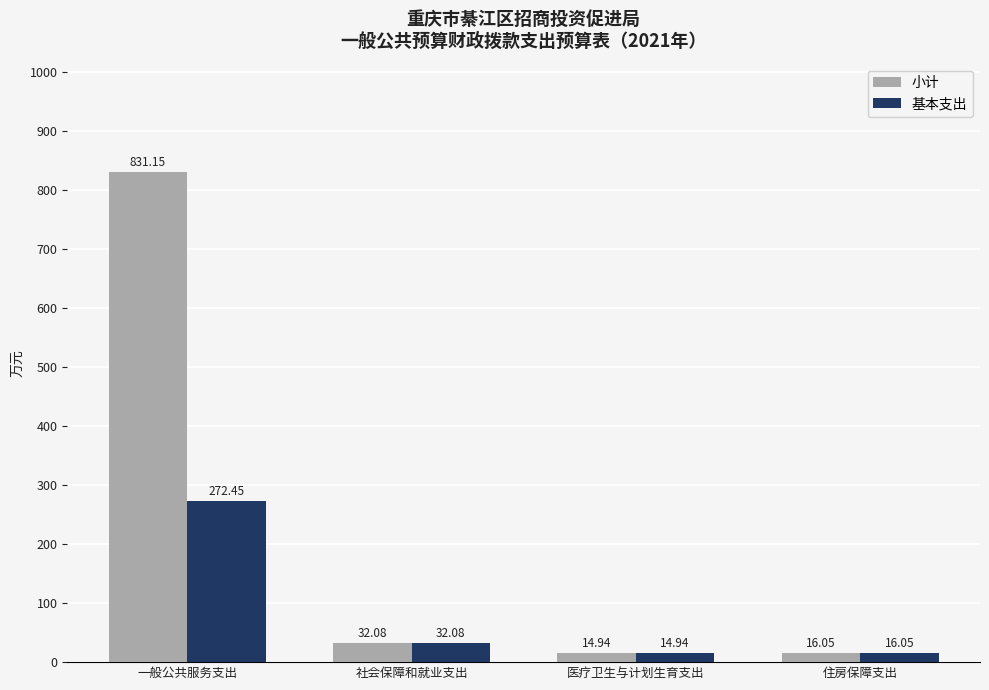

What is the label of the 3rd bar from the right?

社会保障和就业支出